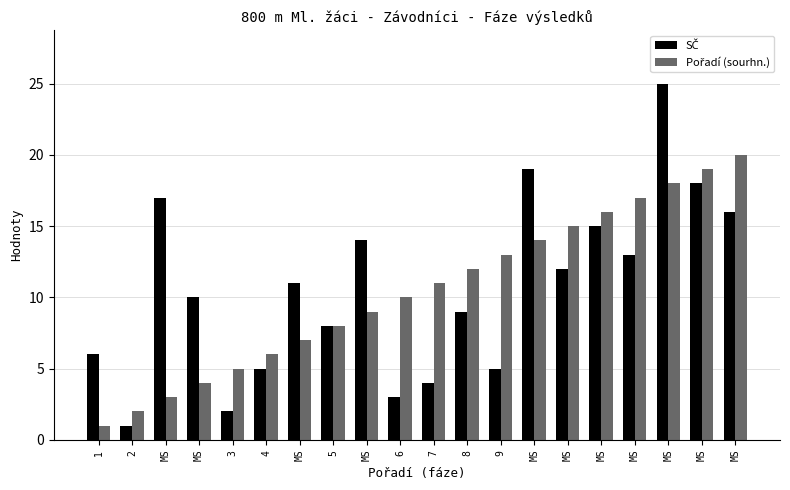

How many distinct data groups are displayed?

2